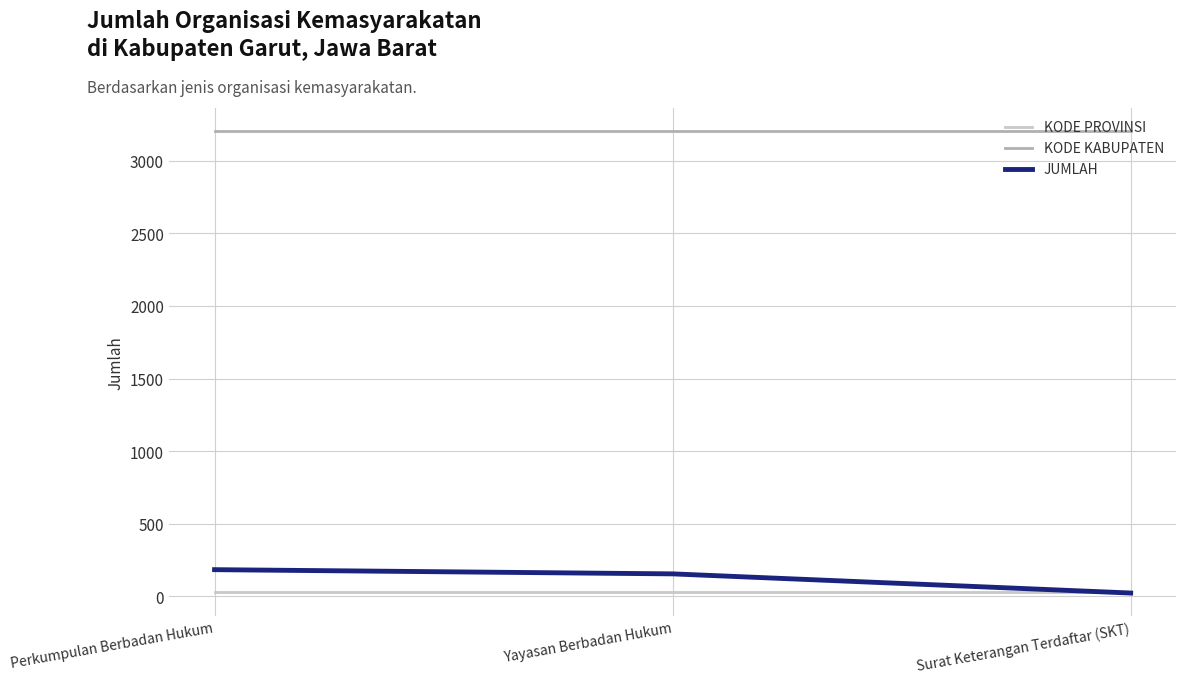

Where does the JUMLAH series first go above 154?

Perkumpulan Berbadan Hukum